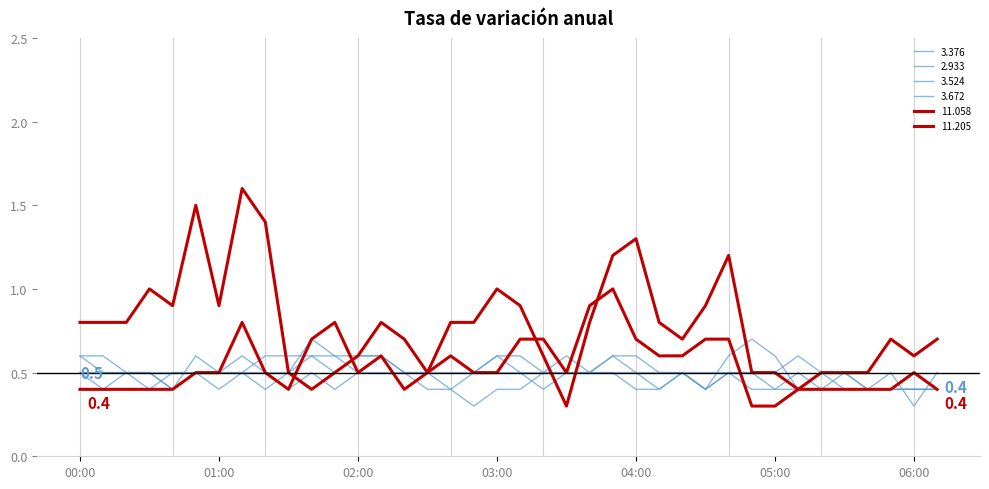

Is this an area chart (filled region under the line)?

No